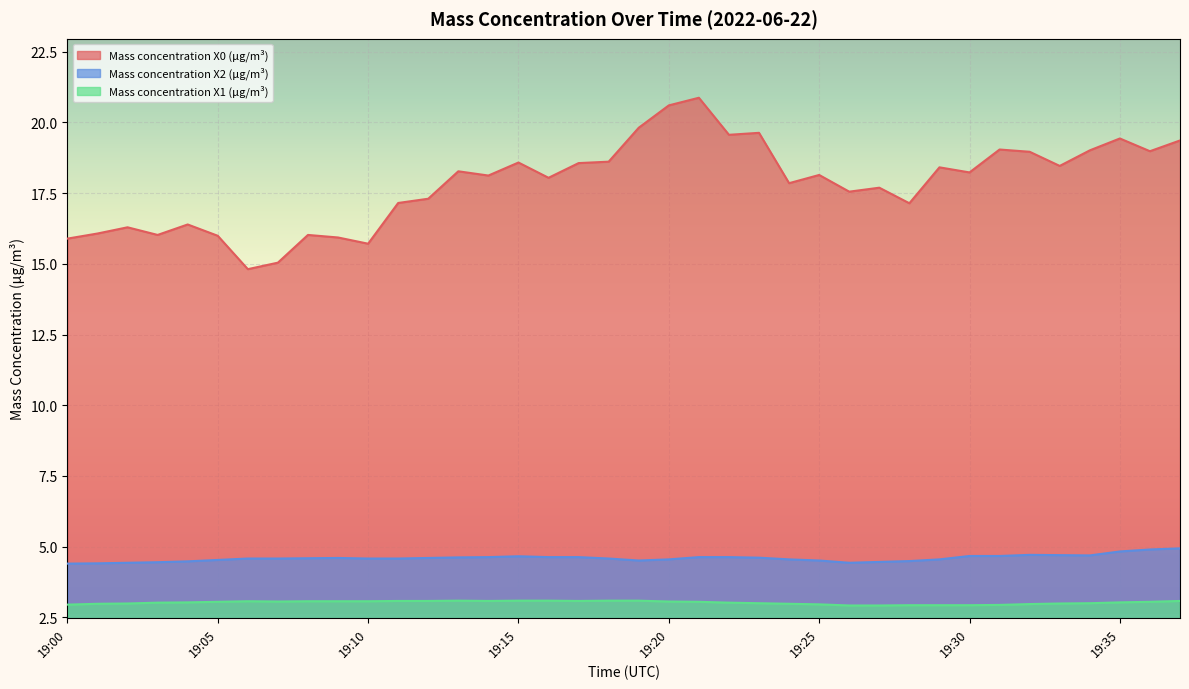

Reading left to right, what are all the values shown in this chart?

Mass concentration X0 (μg/m³): 15.9	16.1	16.3	16.0	16.4	16.0	14.8	15.0	16.0	15.9	15.7	17.1	17.3	18.3	18.1	18.6	18.0	18.6	18.6	19.8	20.6	20.9	19.6	19.6	17.9	18.1	17.6	17.7	17.1	18.4	18.2	19.0	19.0	18.5	19.0	19.4	19.0	19.4
Mass concentration X2 (μg/m³): 4.4	4.4	4.4	4.5	4.5	4.5	4.6	4.6	4.6	4.6	4.6	4.6	4.6	4.6	4.6	4.7	4.6	4.6	4.6	4.5	4.5	4.6	4.6	4.6	4.5	4.5	4.4	4.5	4.5	4.5	4.7	4.7	4.7	4.7	4.7	4.8	4.9	4.9
Mass concentration X1 (μg/m³): 3.0	3.0	3.0	3.0	3.0	3.0	3.1	3.1	3.1	3.1	3.1	3.1	3.1	3.1	3.1	3.1	3.1	3.1	3.1	3.1	3.1	3.0	3.0	3.0	3.0	3.0	2.9	2.9	2.9	2.9	2.9	2.9	3.0	3.0	3.0	3.0	3.0	3.1